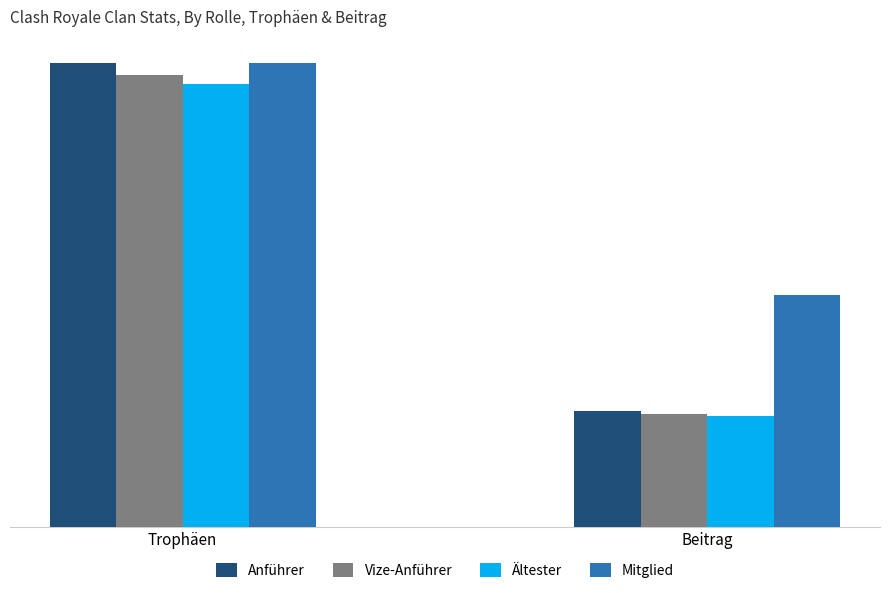

What is the smallest value displayed?

2145